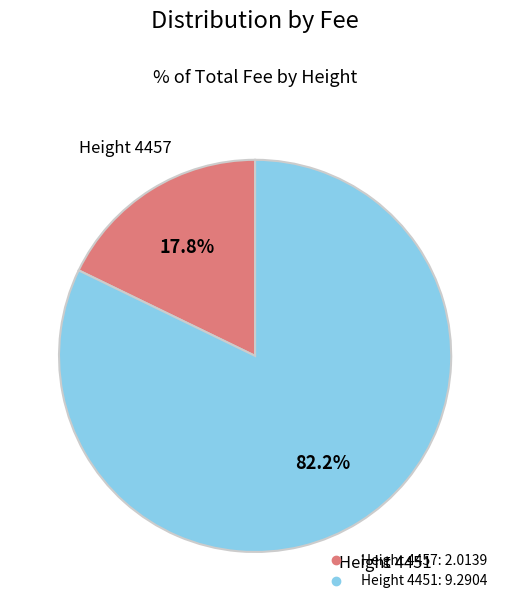

To the nearest percent, what is the average slice percentage?

50%